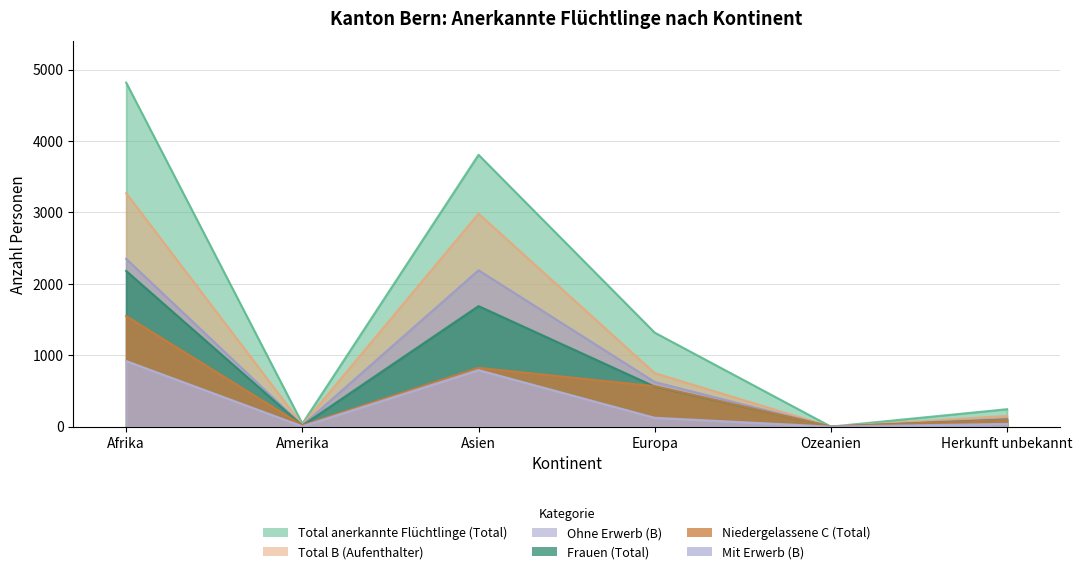

Where is the first local minimum for Total B (Aufenthalter)?

Amerika